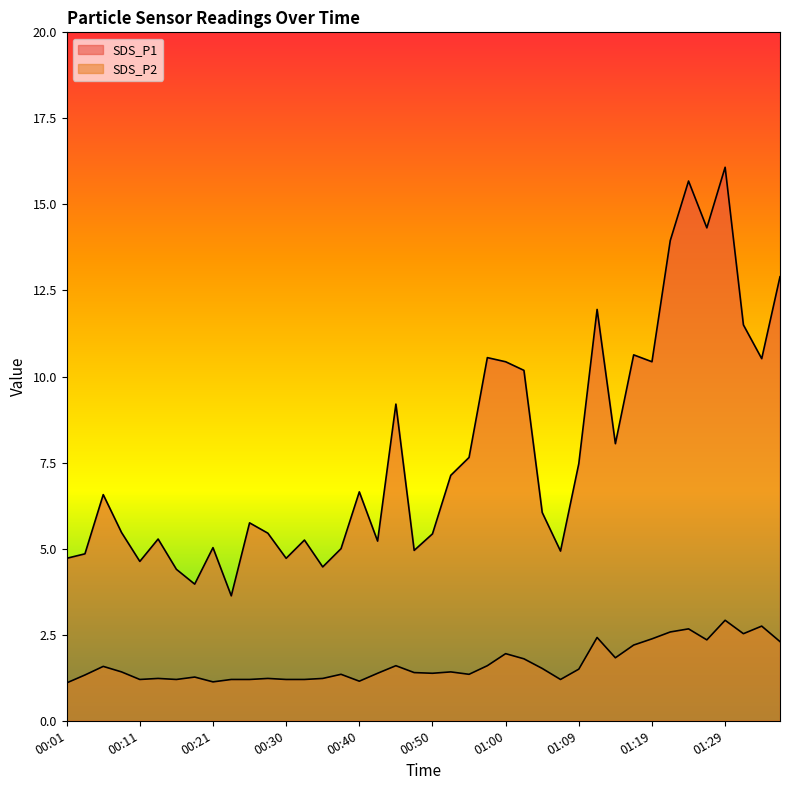

How many interior local valleys does the SDS_P2 series have?

10